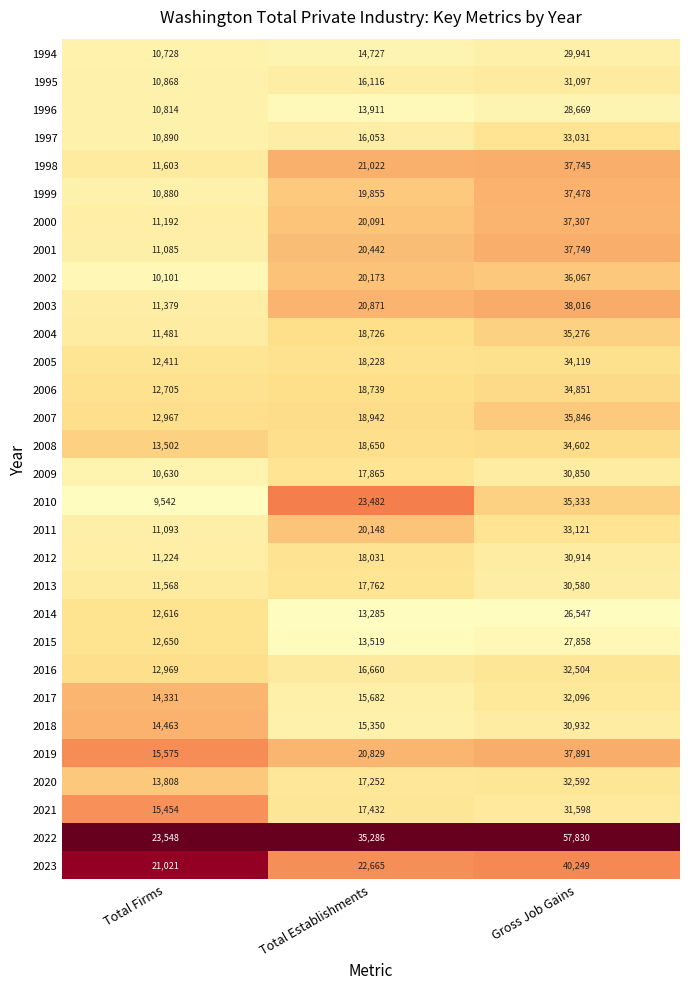

What is the total value across all series at Total Establishments?

561794